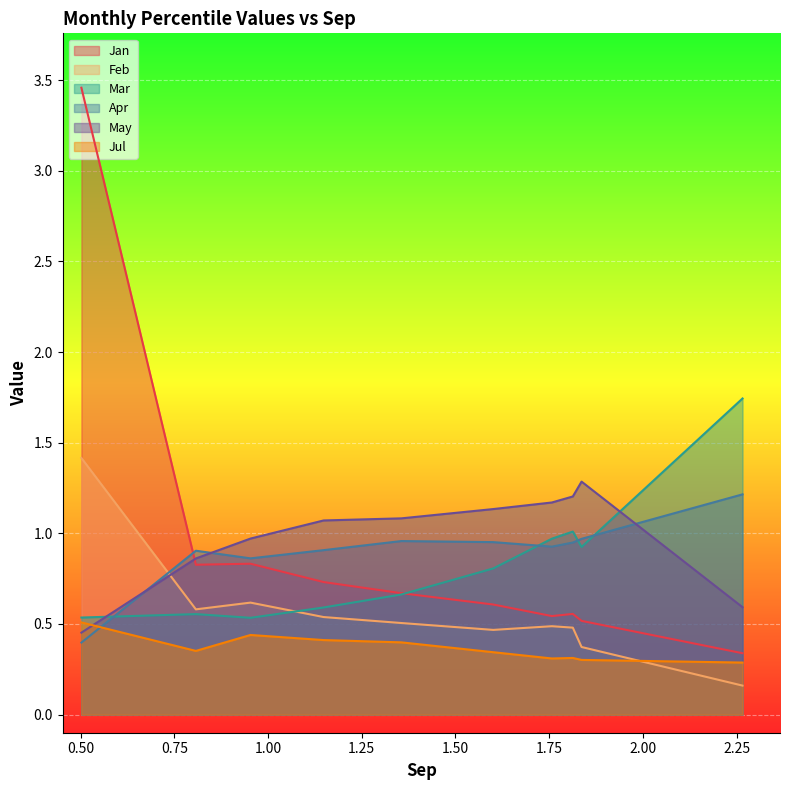

Which series has the widest spread of values?

Jan